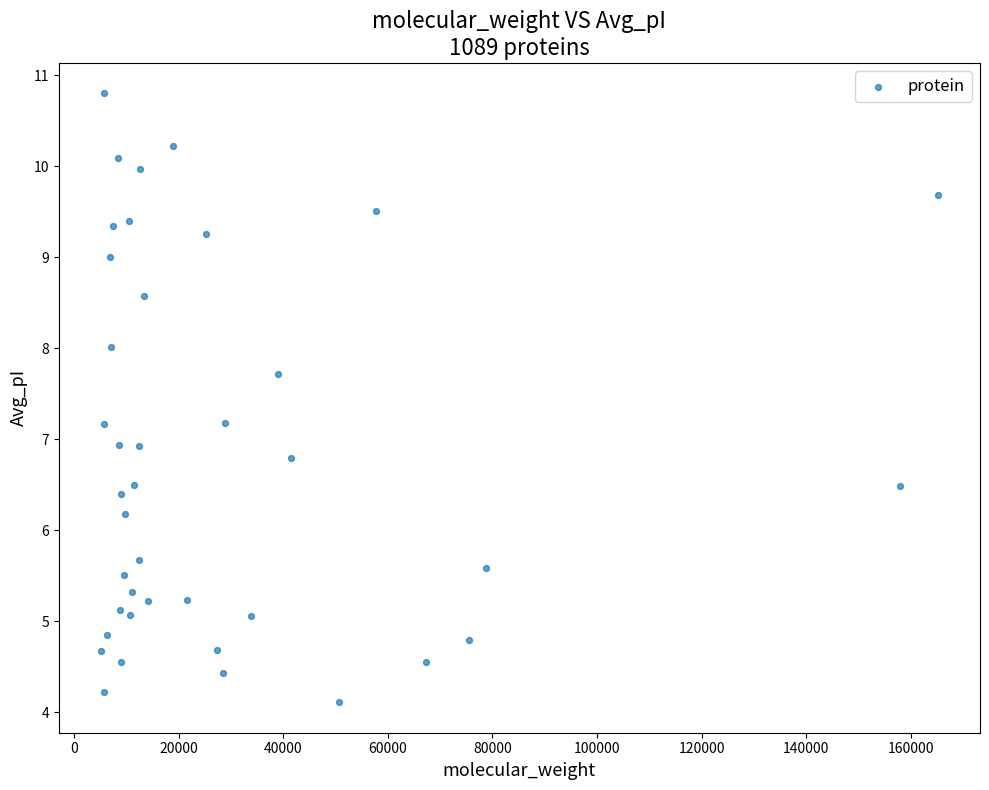

What is the range of X values (max minus min)?

160088.1